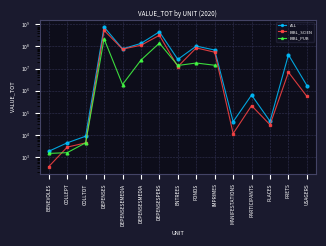

What are all the series names shown in the legend?

ALL, BIBL_SCIEN, BIBL_PUB